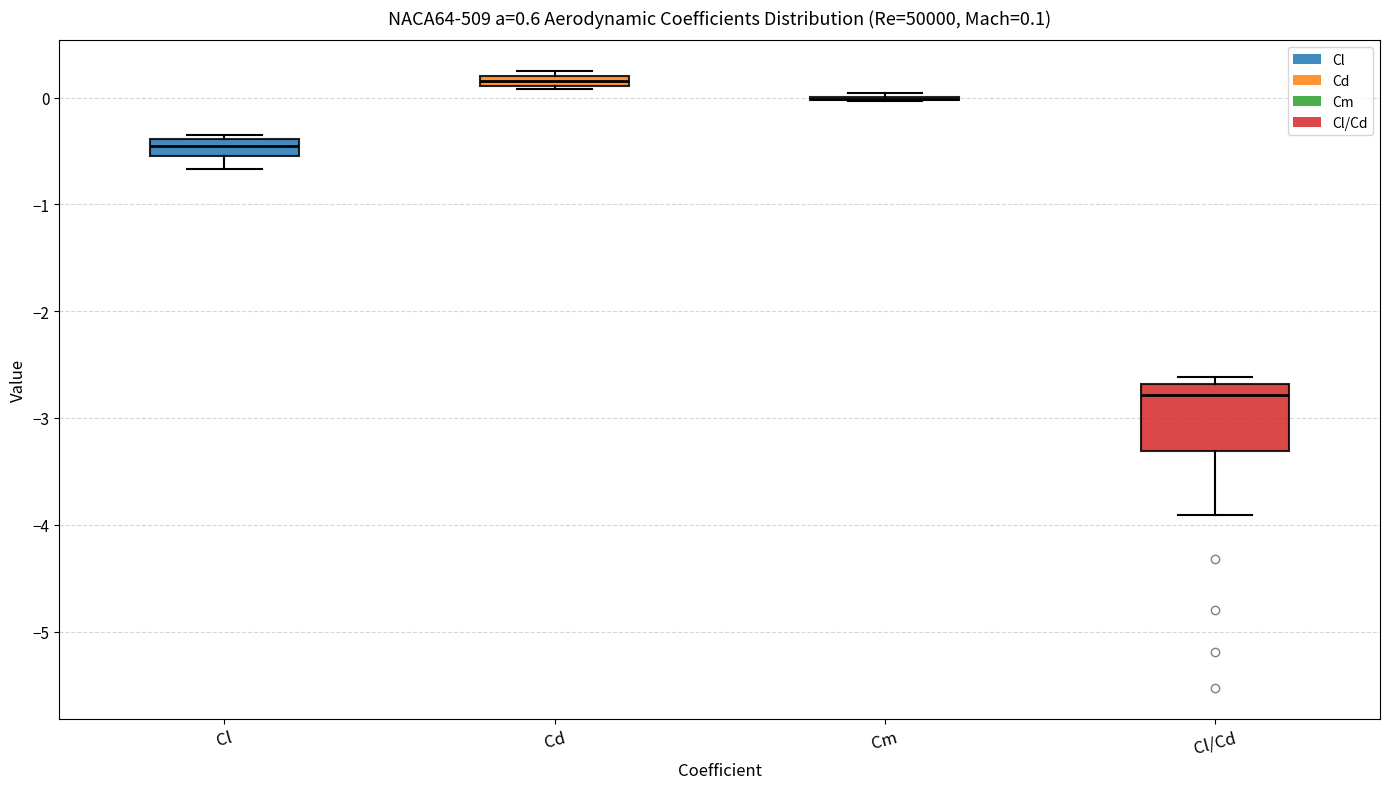

Which box is the tallest, from its lower edge to its upper edge?

Cl/Cd